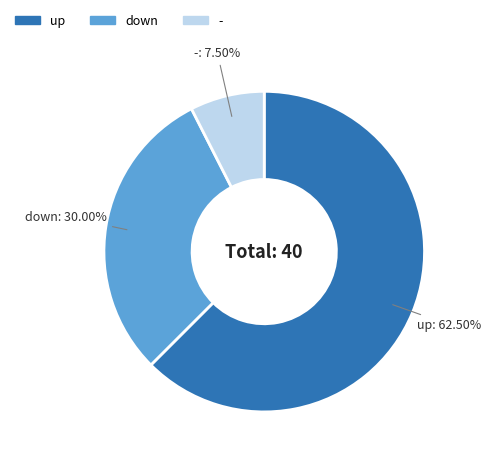

Combined, what portion of the pie is up and down?

92.5%